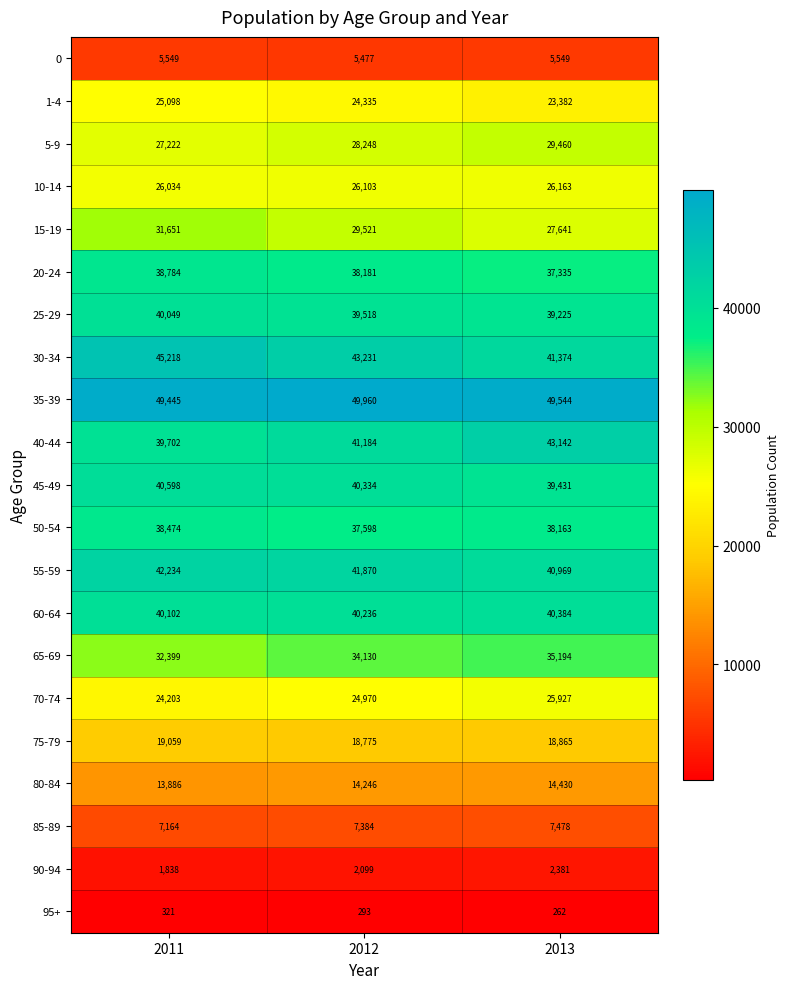

Between 2011 and 2013, which series saw the biggest shift?

15-19